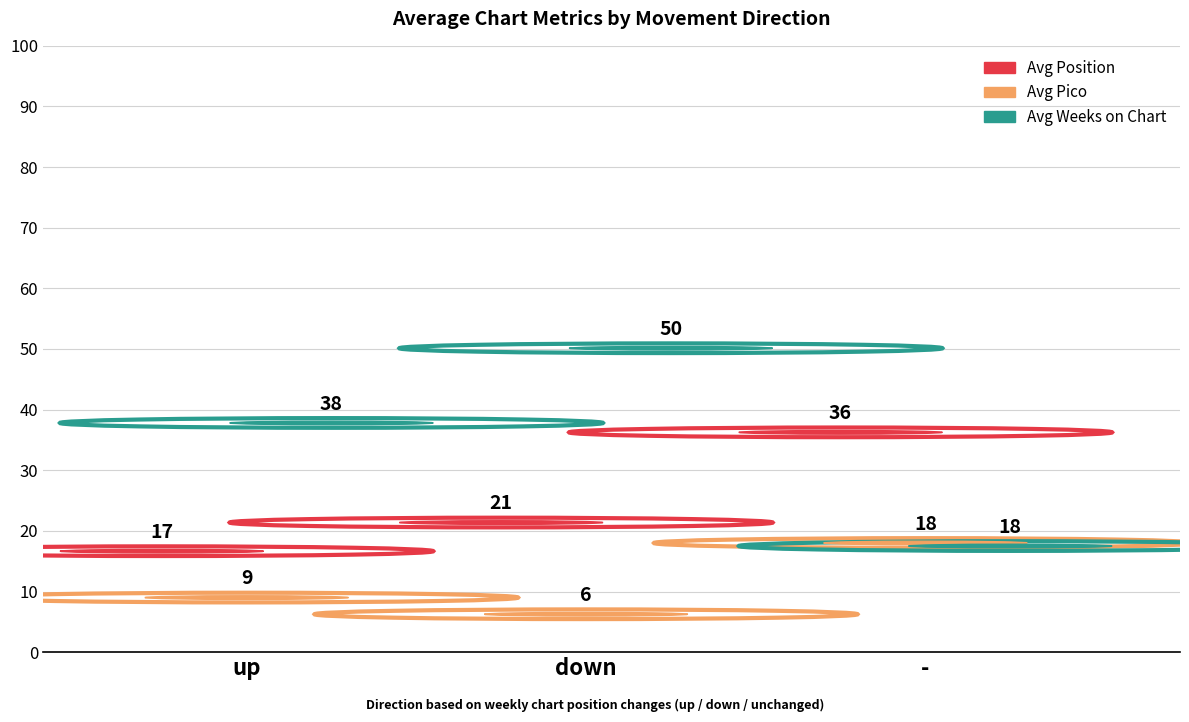

Which series contains the highest Y value?

Avg Weeks on Chart